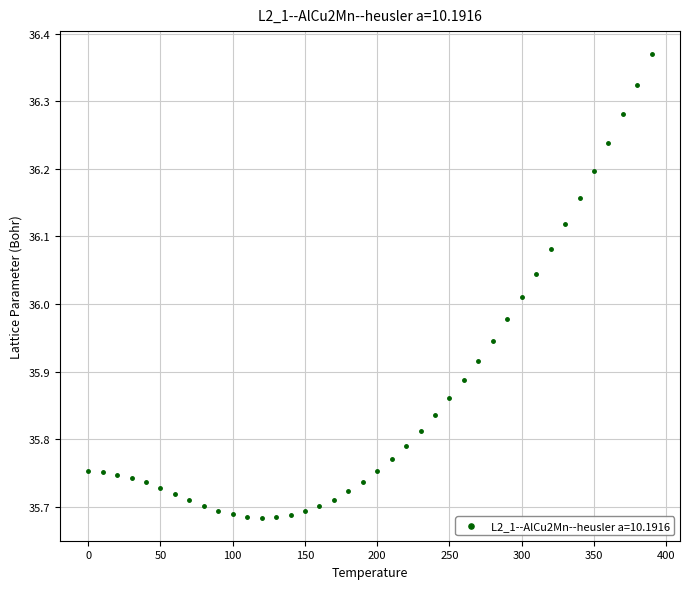

What is the range of X values (max minus min)?

390.0